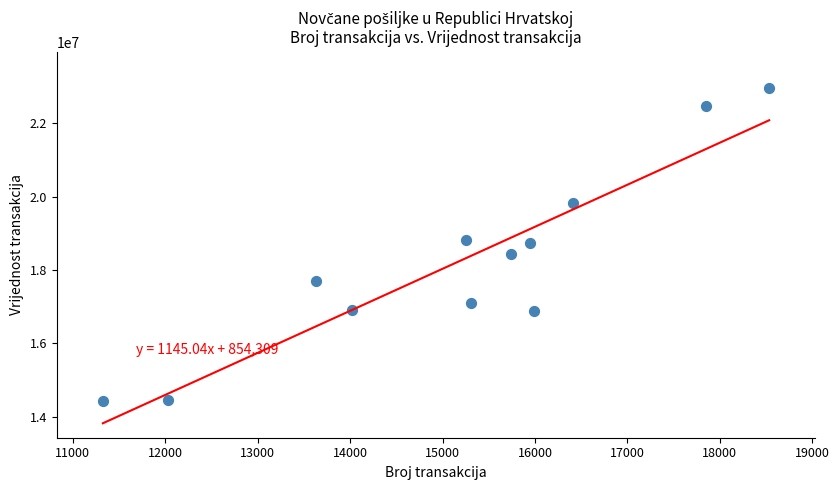

What is the range of X values (max minus min)?

7211